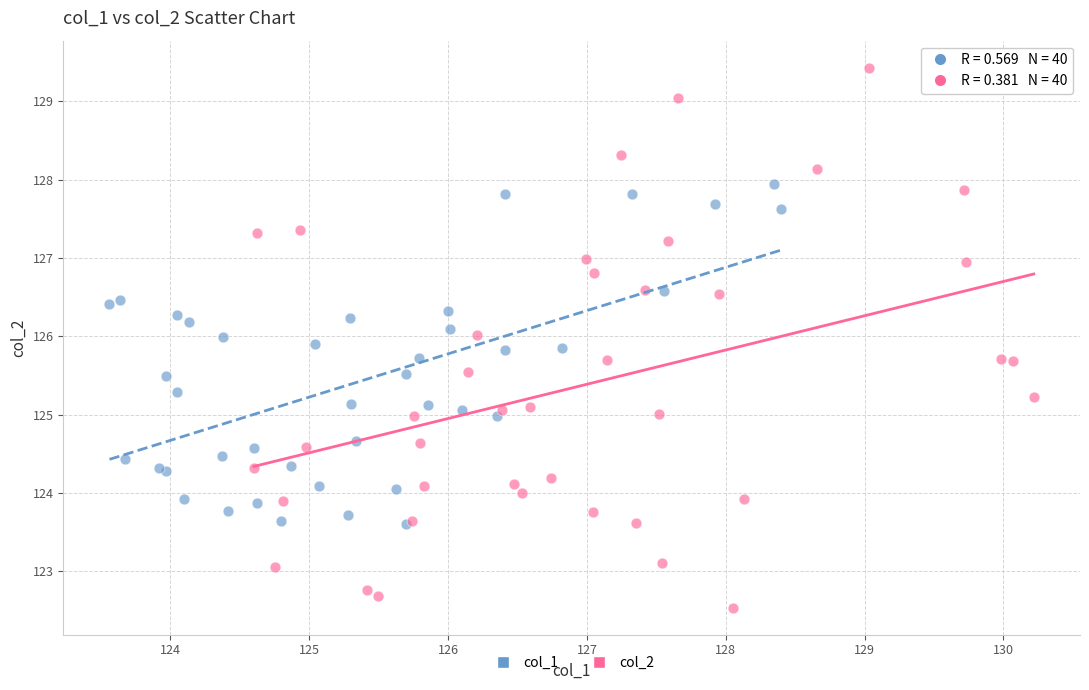

Which series contains the lowest Y value?

col_2